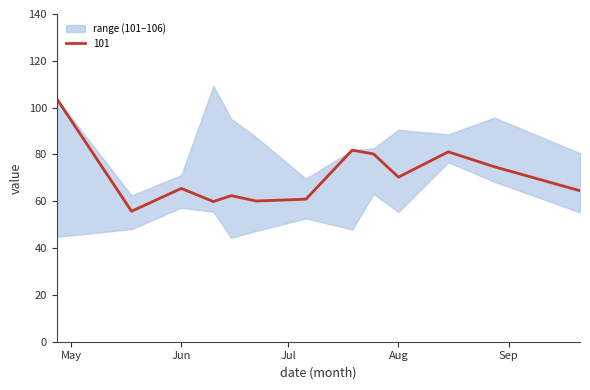

In 103, how many points are lower than both neighbors (excluding endpoints)?

4